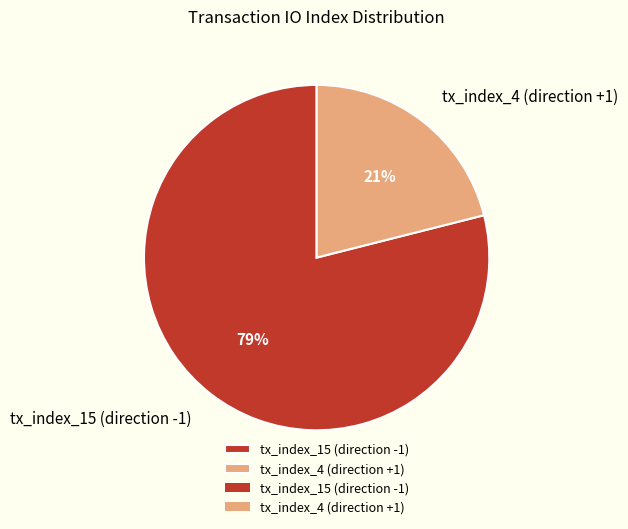

Rank the categories by value from lowest to highest.

tx_index_4 (direction +1), tx_index_15 (direction -1)